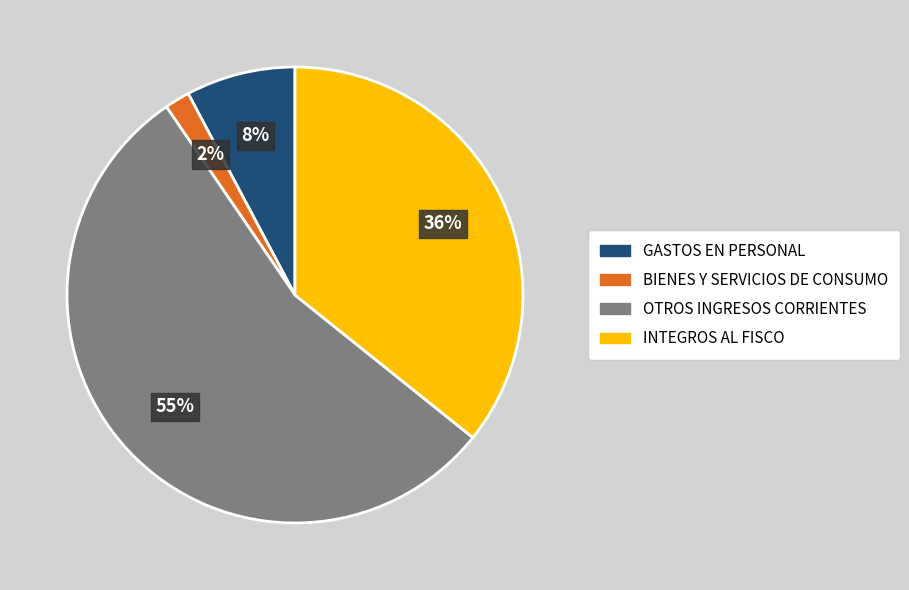

Is it true that INTEGROS AL FISCO is 28% of the pie?

False